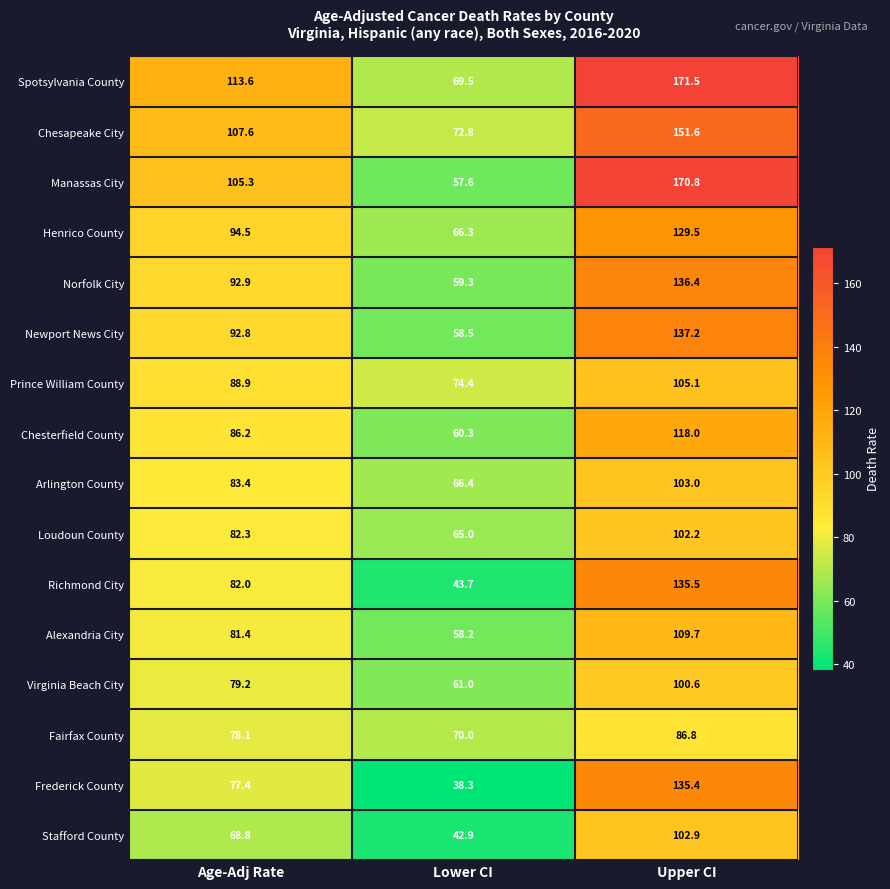

What is the total value across all series at Lower CI?

964.2